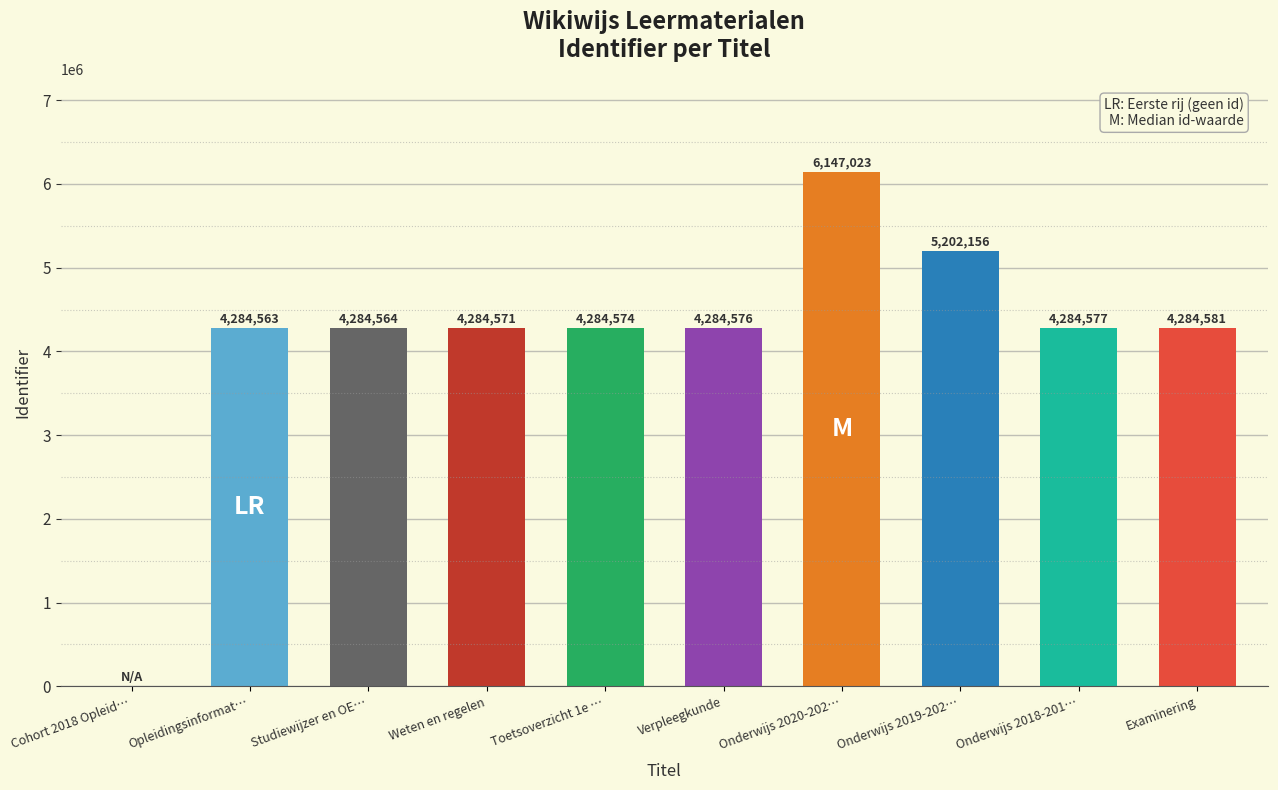

Which category has the highest value across all series?

Onderwijs 2020-202…